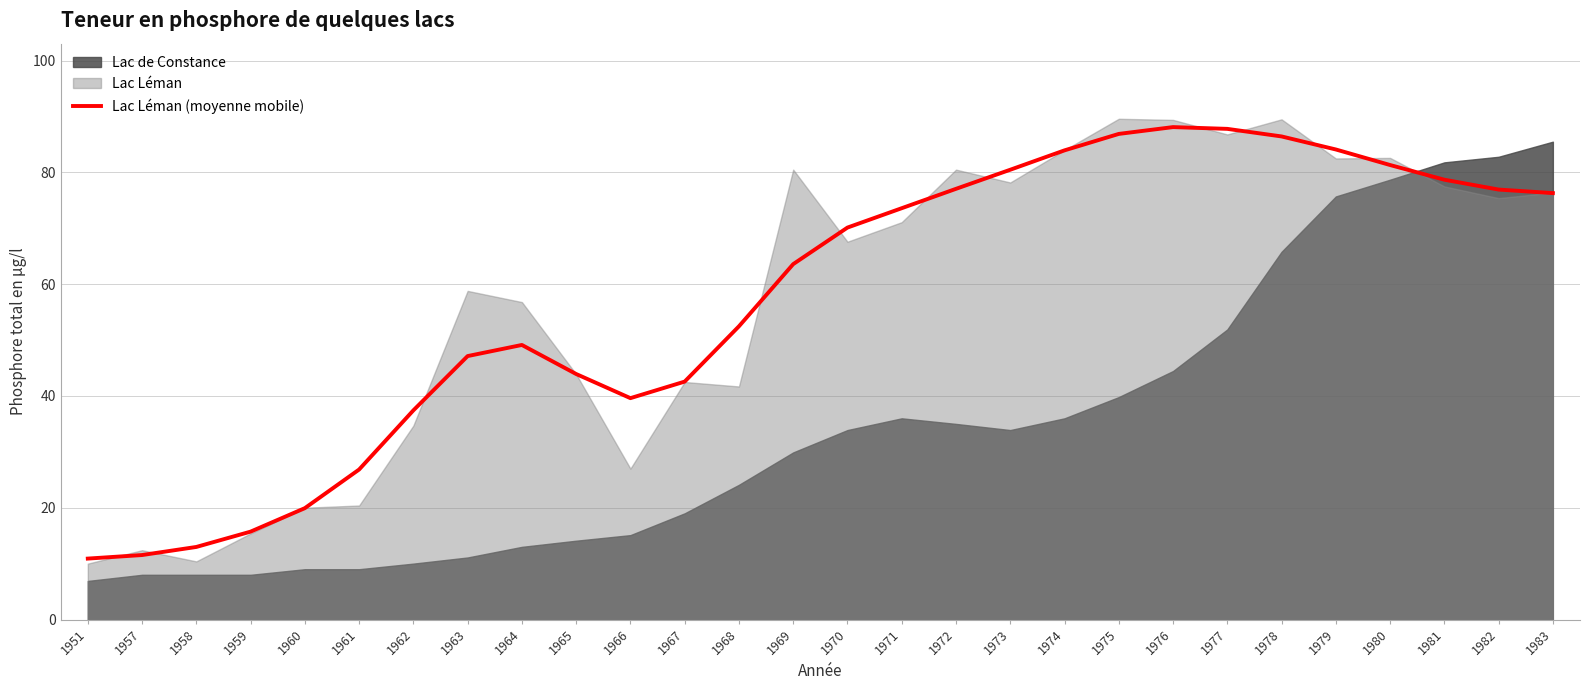

Does the chart display data point markers on the line(s)?

No